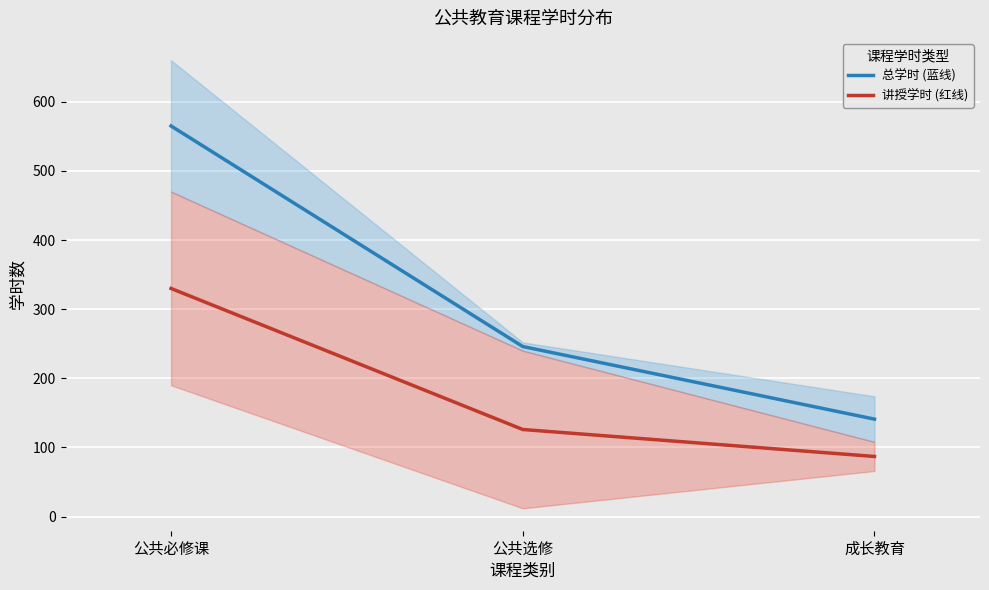

Which series has the largest total across all categories?

总学时 (蓝线)